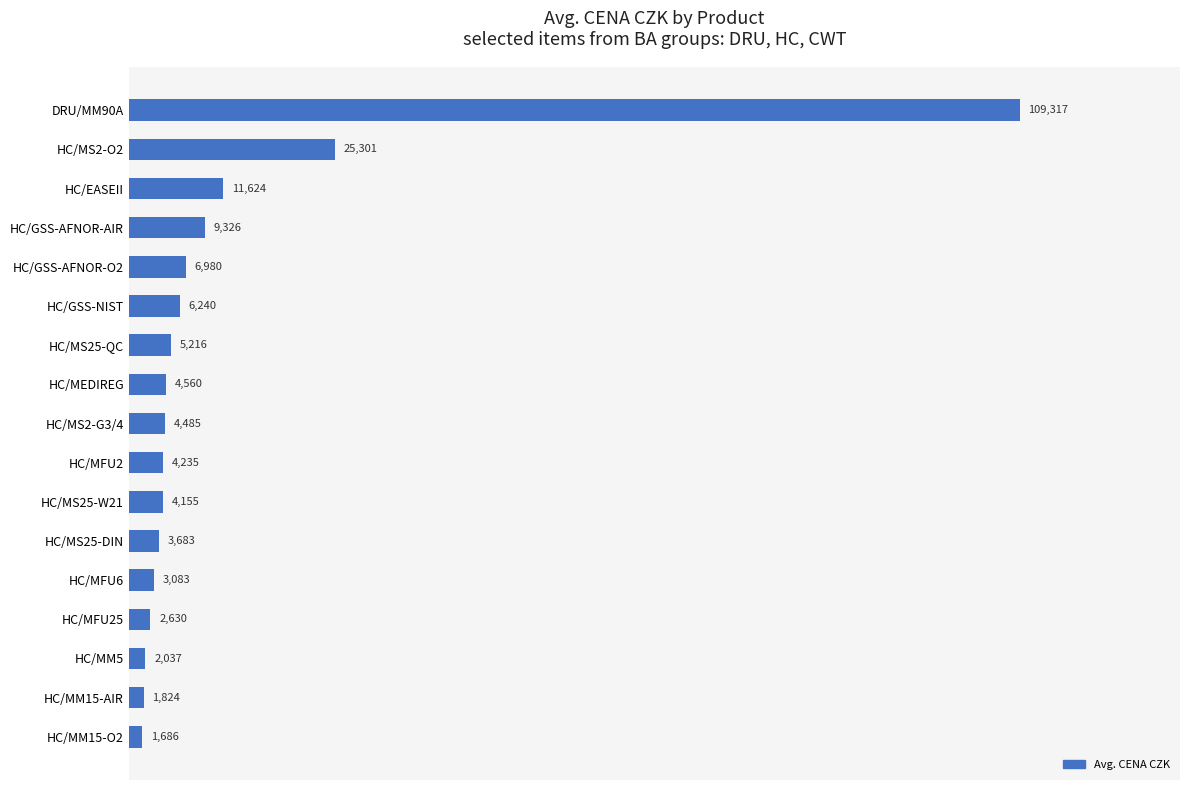

The value at HC/GSS-NIST is 6240. True or false?

True